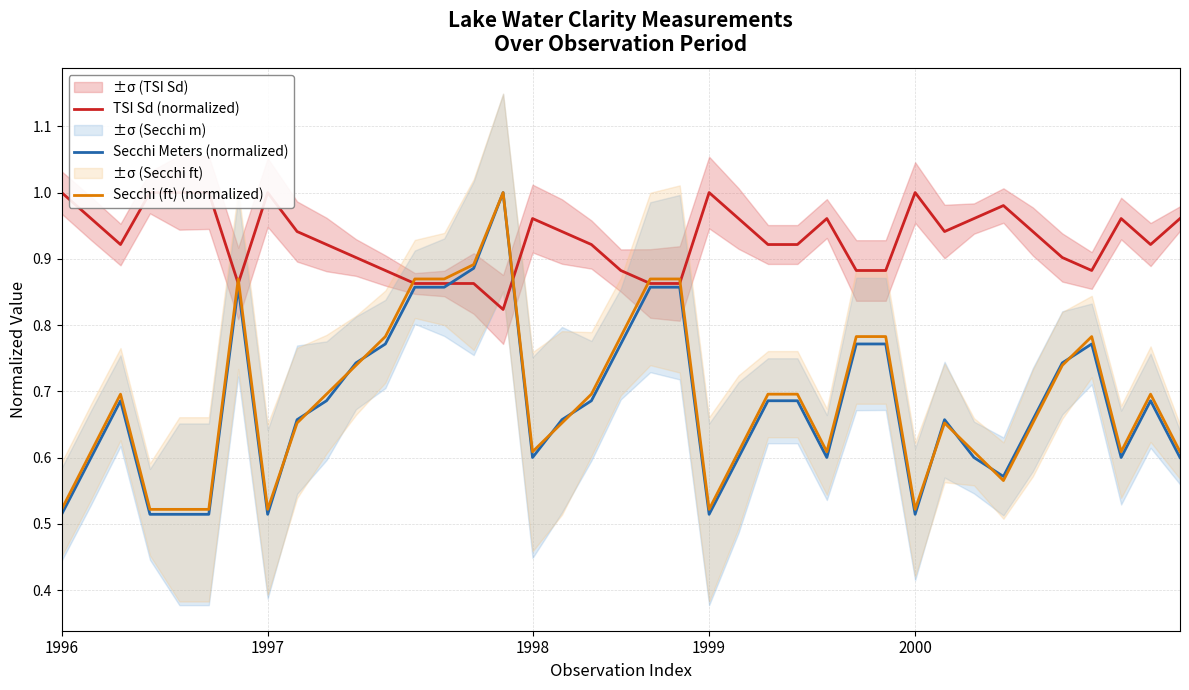

At 2000, list the series in order from largest to smallest.

TSI Sd (normalized), Secchi (ft) (normalized), Secchi Meters (normalized)